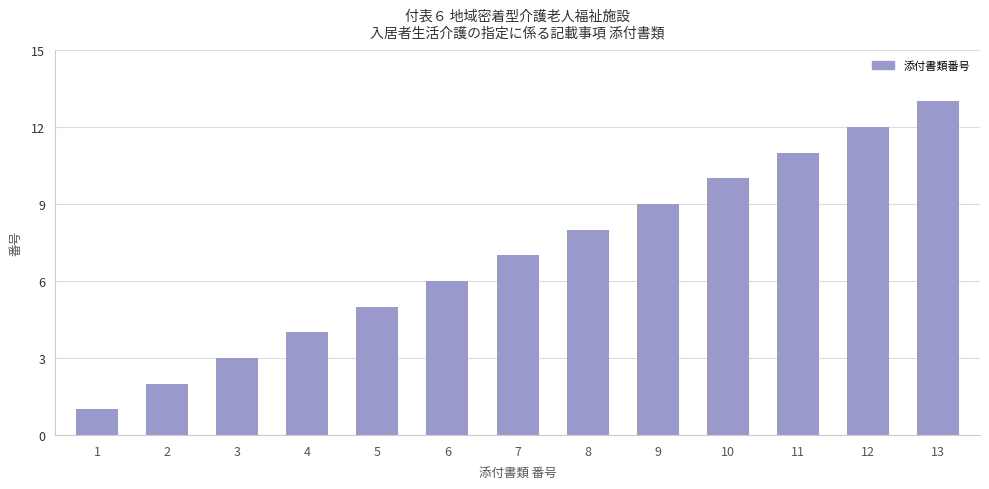

What is the sum of the values at 5 and 3?

8